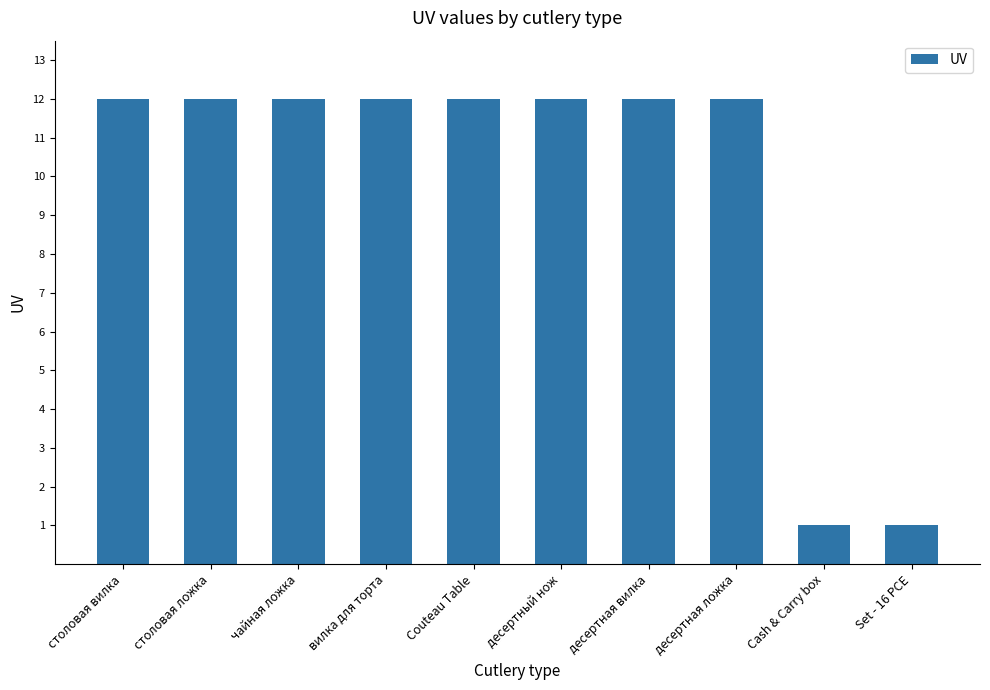

The value at вилка для торта is 19. True or false?

False